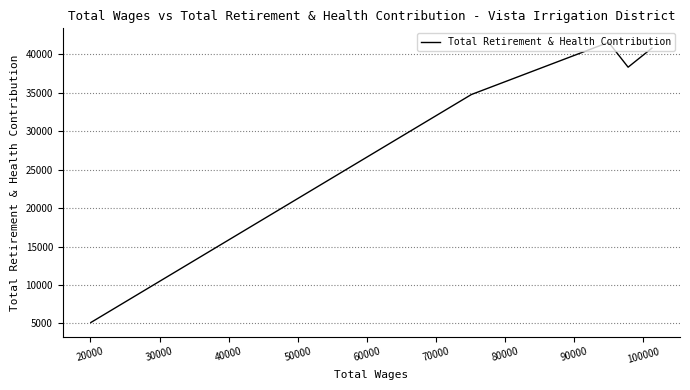

How many interior local valleys (lower than both neighbors) does the data have?

1